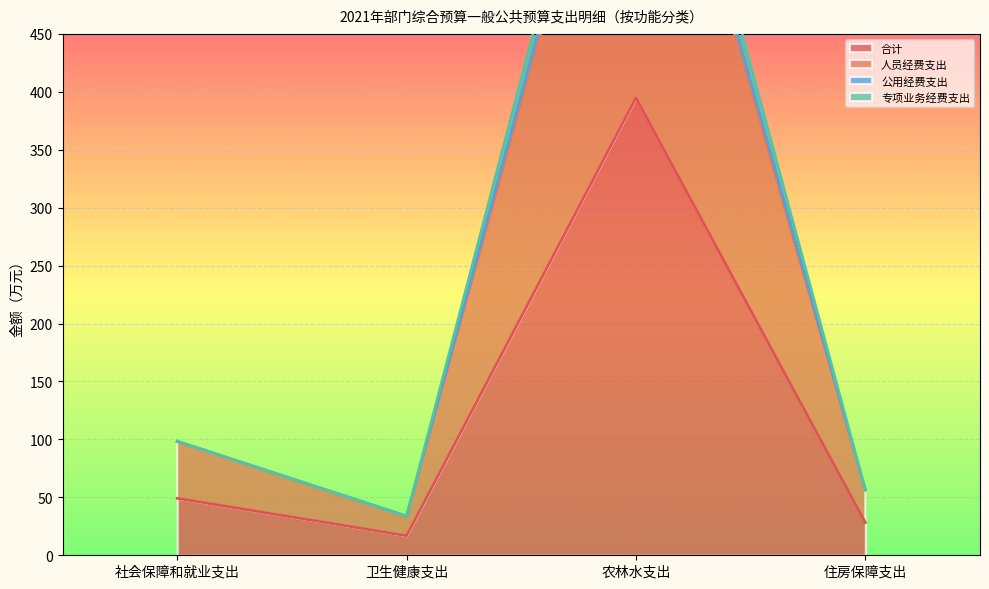

Reading left to right, extract all data points from this chart.

合计: 49.2	16.9	394.8	28.2
人员经费支出: 98.3	33.7	746.2	56.4
公用经费支出: 98.3	33.7	789.6	56.4
专项业务经费支出: 98.3	33.7	761.6	56.4